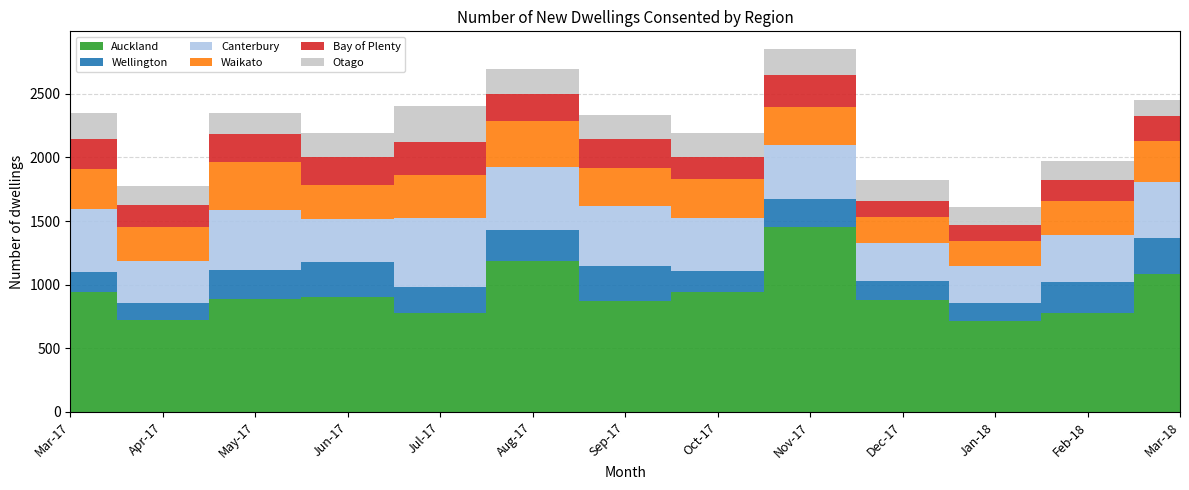

Reading right to left, list all the values displayed in this chart.

Auckland: Mar-18=1082	Feb-18=779	Jan-18=718	Dec-17=876	Nov-17=1450	Oct-17=944	Sep-17=868	Aug-17=1184	Jul-17=774	Jun-17=906	May-17=885	Apr-17=726	Mar-17=942
Wellington: Mar-18=286	Feb-18=239	Jan-18=139	Dec-17=153	Nov-17=224	Oct-17=162	Sep-17=282	Aug-17=244	Jul-17=205	Jun-17=269	May-17=227	Apr-17=128	Mar-17=160
Canterbury: Mar-18=435	Feb-18=375	Jan-18=292	Dec-17=298	Nov-17=422	Oct-17=421	Sep-17=470	Aug-17=498	Jul-17=543	Jun-17=342	May-17=477	Apr-17=333	Mar-17=491
Waikato: Mar-18=327	Feb-18=264	Jan-18=193	Dec-17=205	Nov-17=296	Oct-17=302	Sep-17=293	Aug-17=356	Jul-17=338	Jun-17=263	May-17=376	Apr-17=264	Mar-17=319
Bay of Plenty: Mar-18=194	Feb-18=166	Jan-18=123	Dec-17=125	Nov-17=258	Oct-17=177	Sep-17=229	Aug-17=213	Jul-17=260	Jun-17=226	May-17=220	Apr-17=177	Mar-17=230
Otago: Mar-18=124	Feb-18=149	Jan-18=144	Dec-17=169	Nov-17=198	Oct-17=186	Sep-17=188	Aug-17=202	Jul-17=282	Jun-17=182	May-17=163	Apr-17=149	Mar-17=210